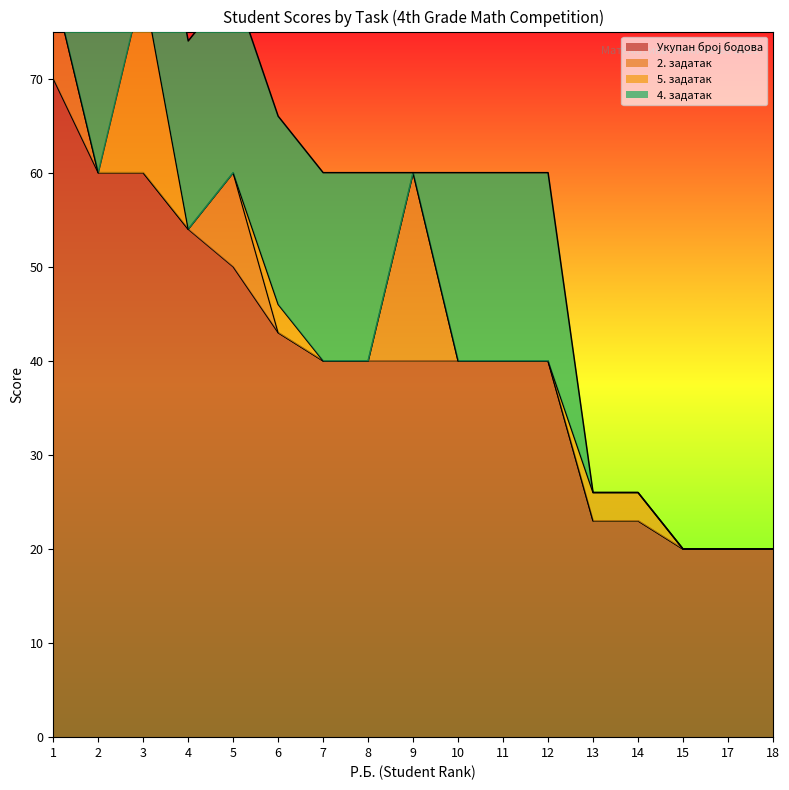

Rank the categories by 4. задатак value from lowest to highest.

9, 13, 14, 15, 17, 18, 1, 2, 3, 4, 5, 6, 7, 8, 10, 11, 12